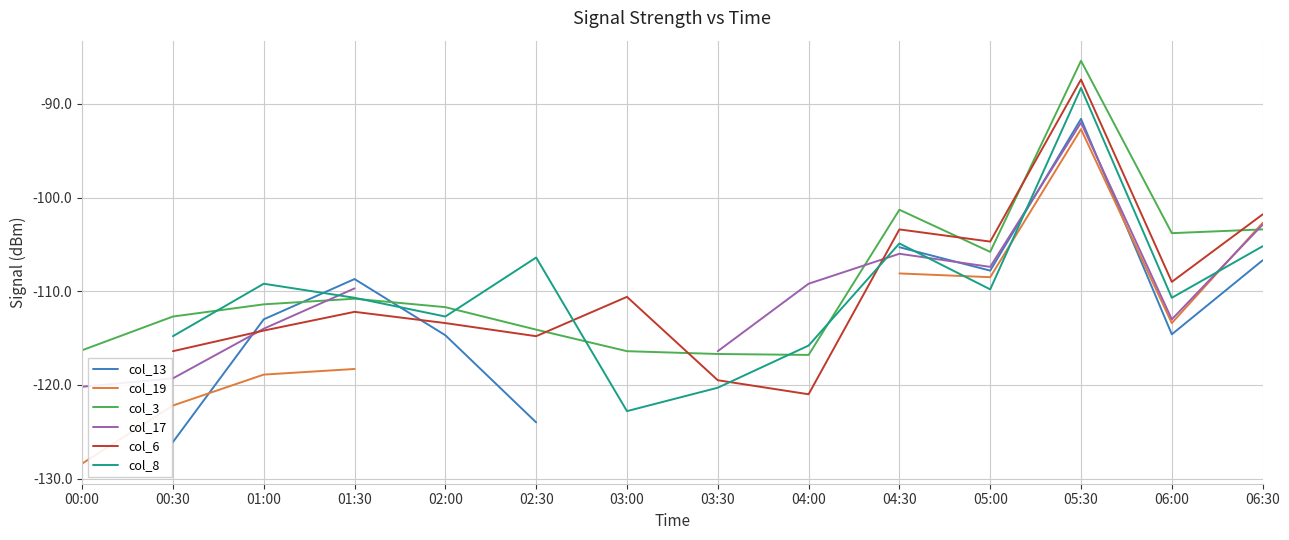

What is the greatest value displayed?

-85.4